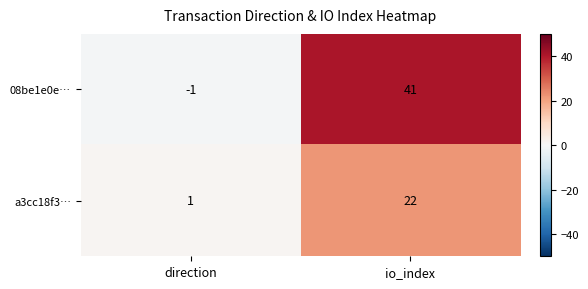

Reading left to right, what are all the values shown in this chart?

08be1e0e…: direction=-1	io_index=41
a3cc18f3…: direction=1	io_index=22